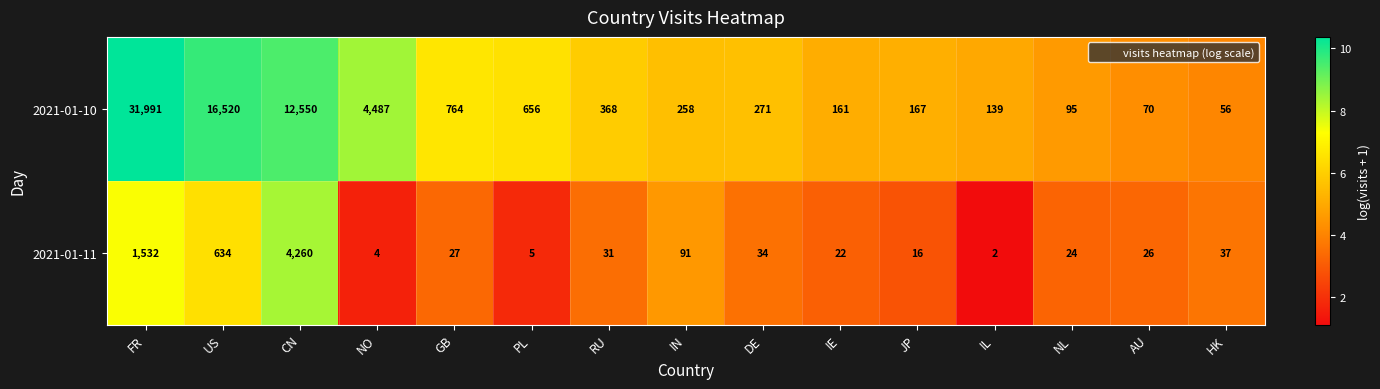

What is the difference between the highest and lowest values at US?

15886